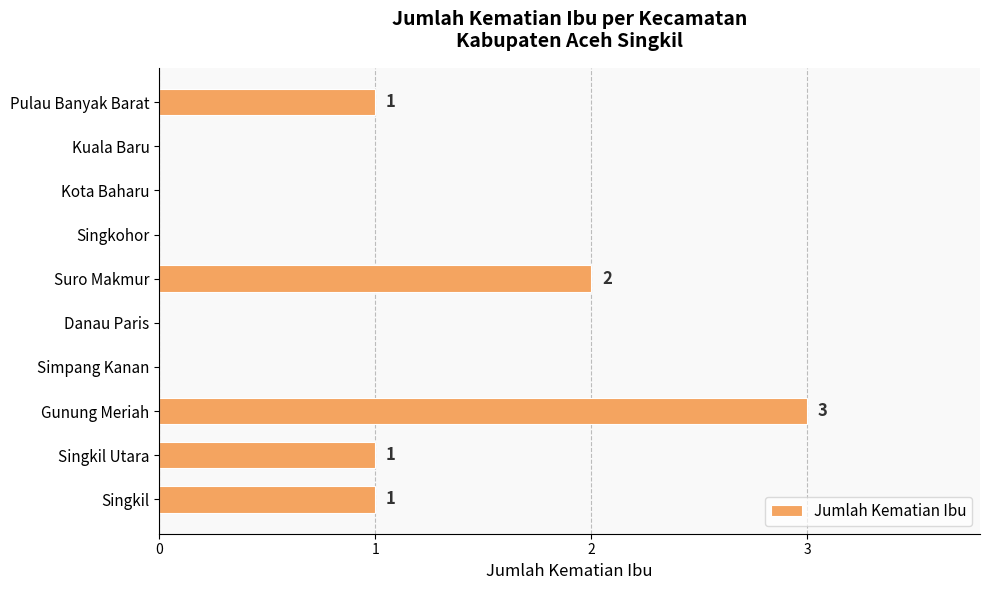

Between Gunung Meriah and Suro Makmur, which is larger?

Gunung Meriah